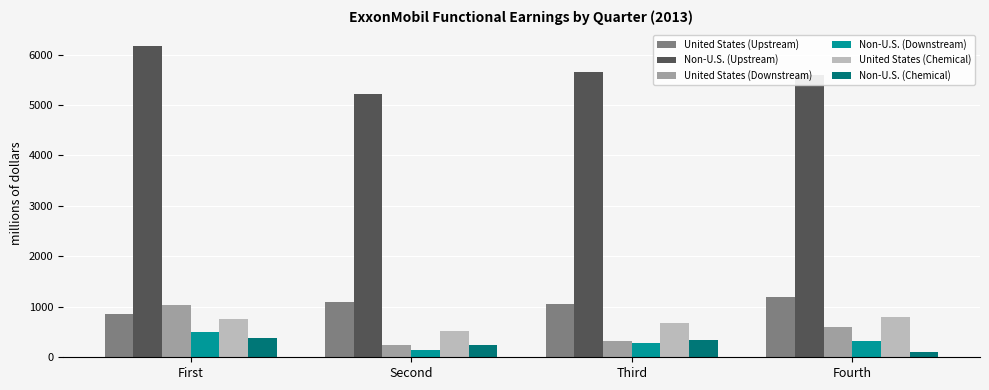

What is the minimum value for Non-U.S. (Downstream)?

148